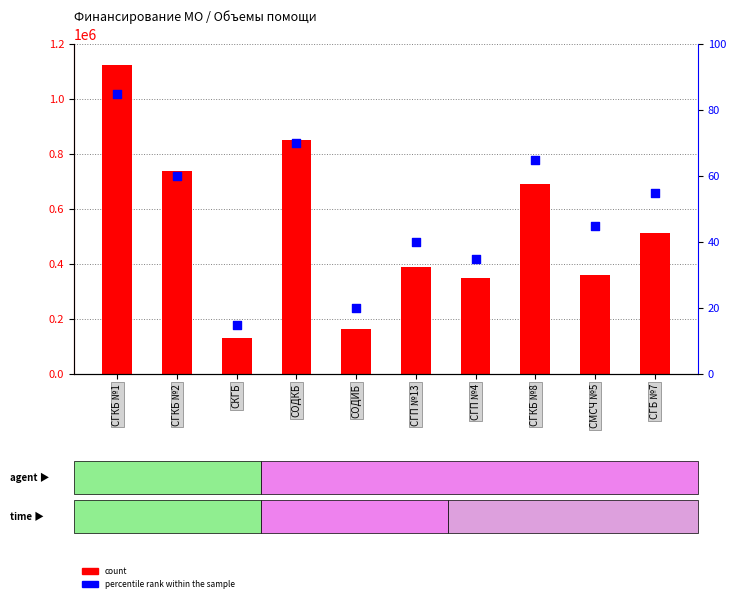

What are all the series names shown in the legend?

count, percentile rank within the sample